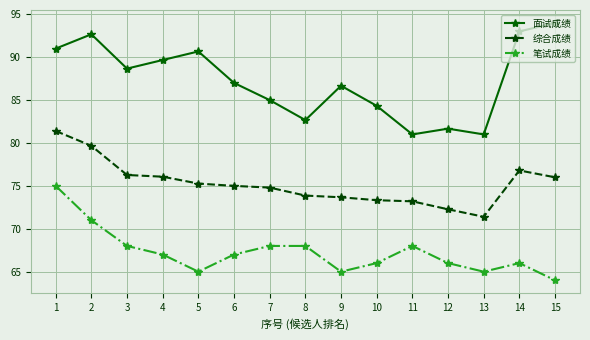

True or false: 综合成绩 and 笔试成绩 cross at least once.

False